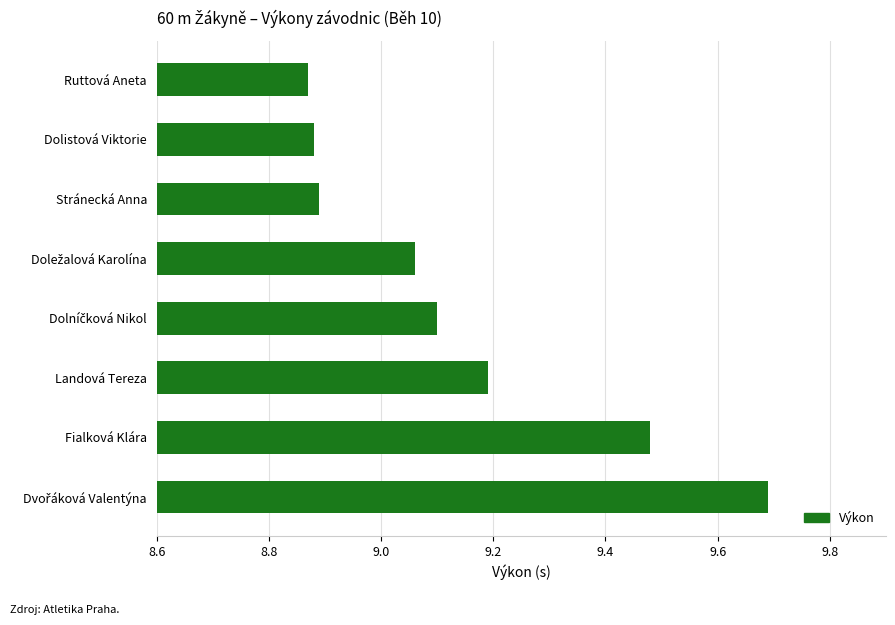

What is the difference between the second highest and second lowest values?

0.6